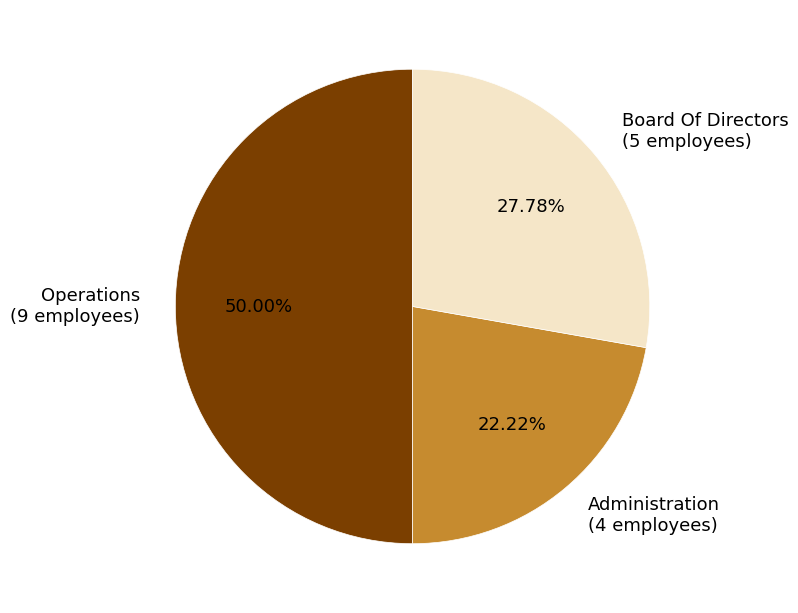

Rank the categories by value from lowest to highest.

Administration, Board Of Directors, Operations